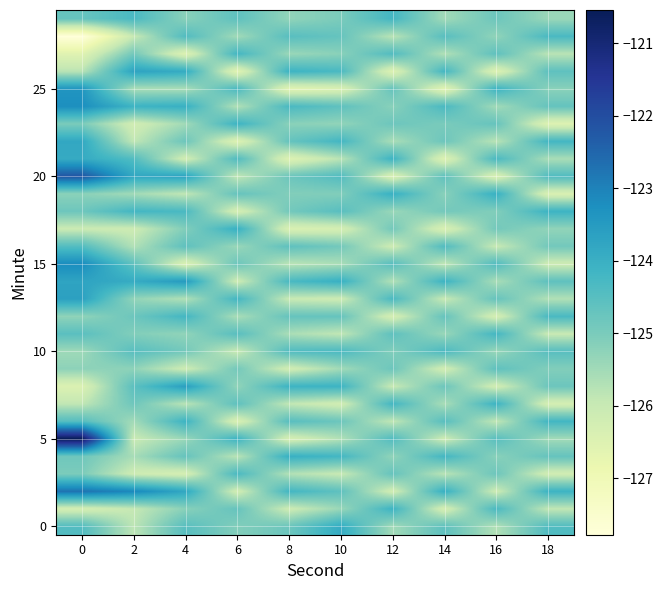

Which has a higher value, 16 or 4?

4